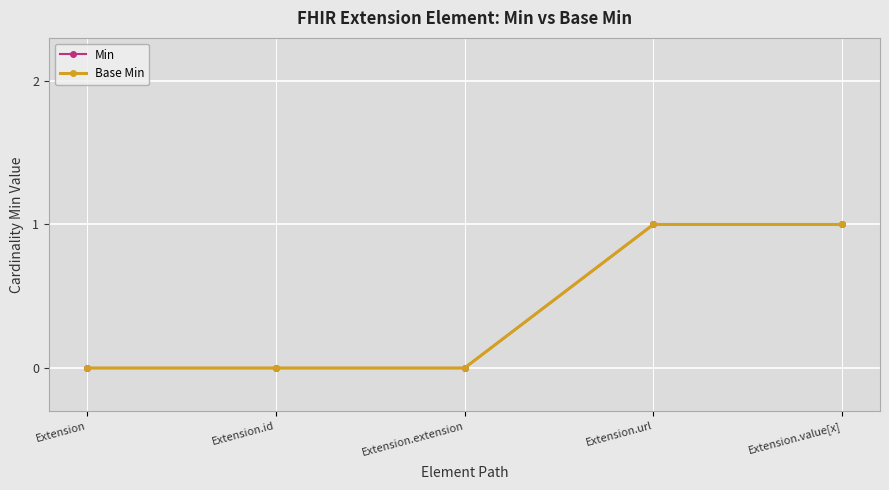

Rank the categories by Min value from highest to lowest.

Extension.url, Extension.value[x], Extension, Extension.id, Extension.extension